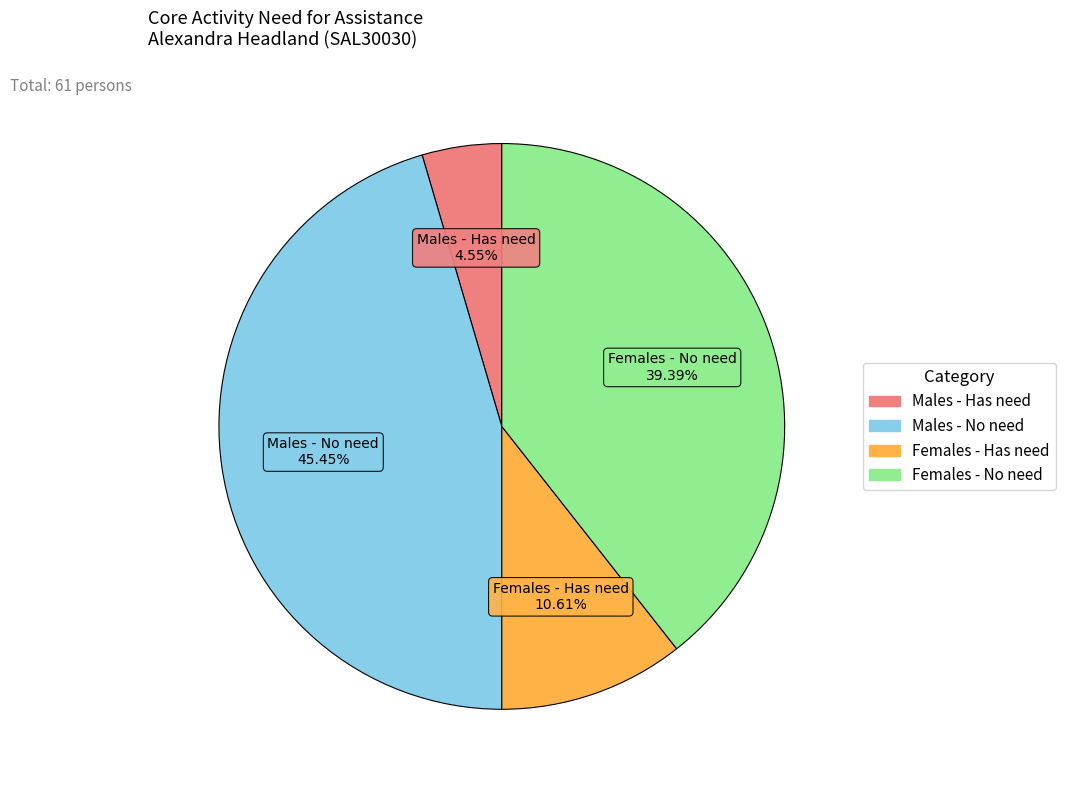

Do Males - Has need and Females - No need together represent more than half of the pie?

No